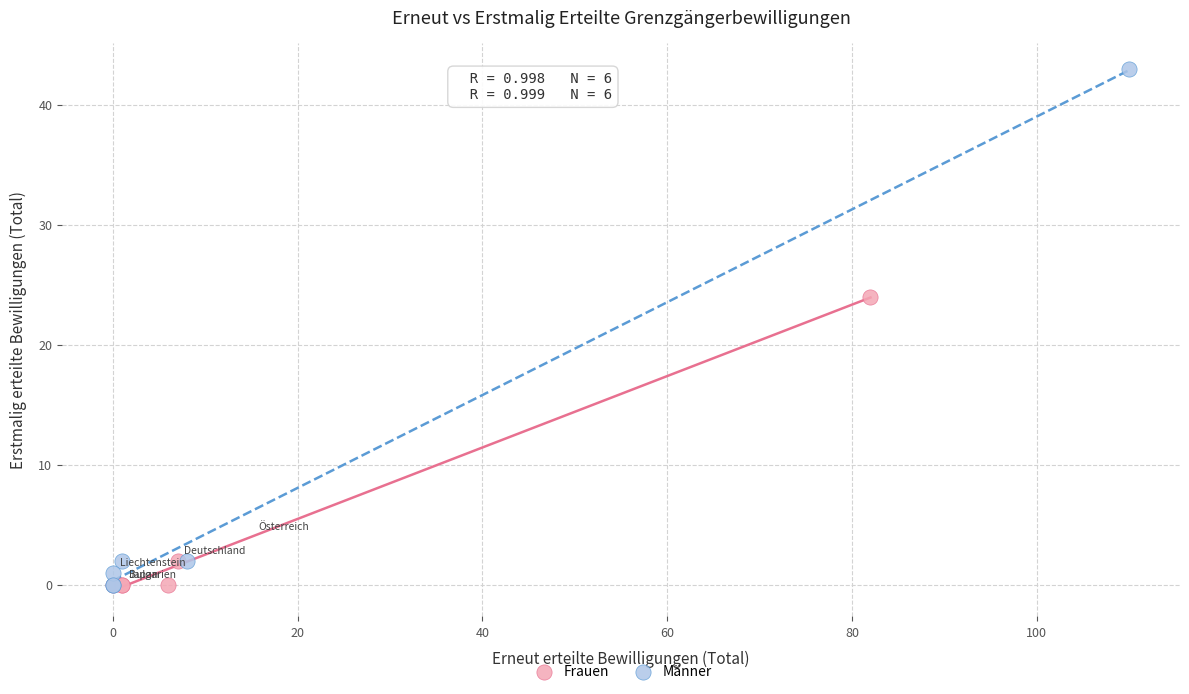

Which series has the widest spread of Y values?

Männer